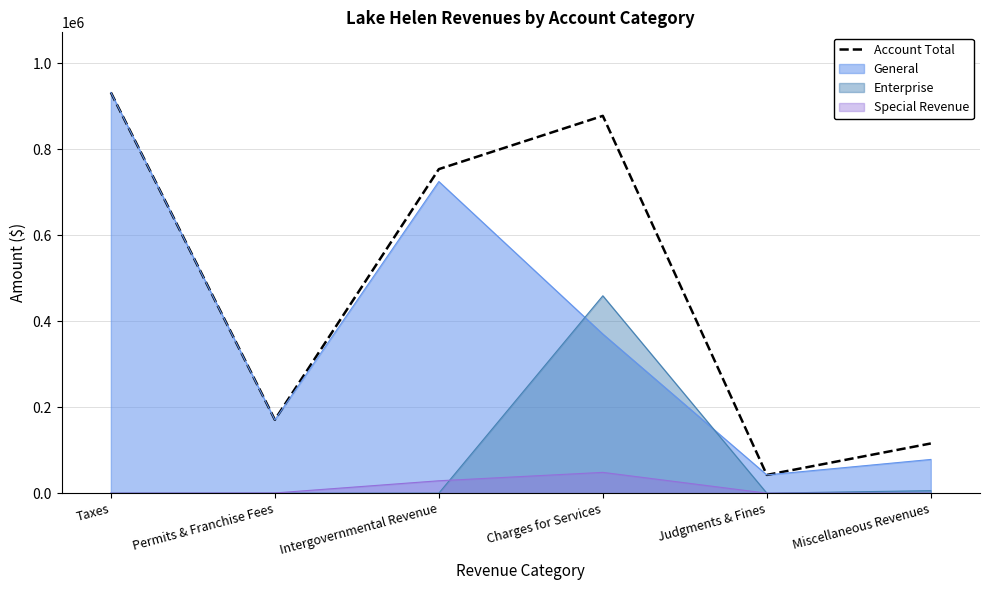

What is the change in value from Permits & Franchise Fees to Miscellaneous Revenues?

-55242